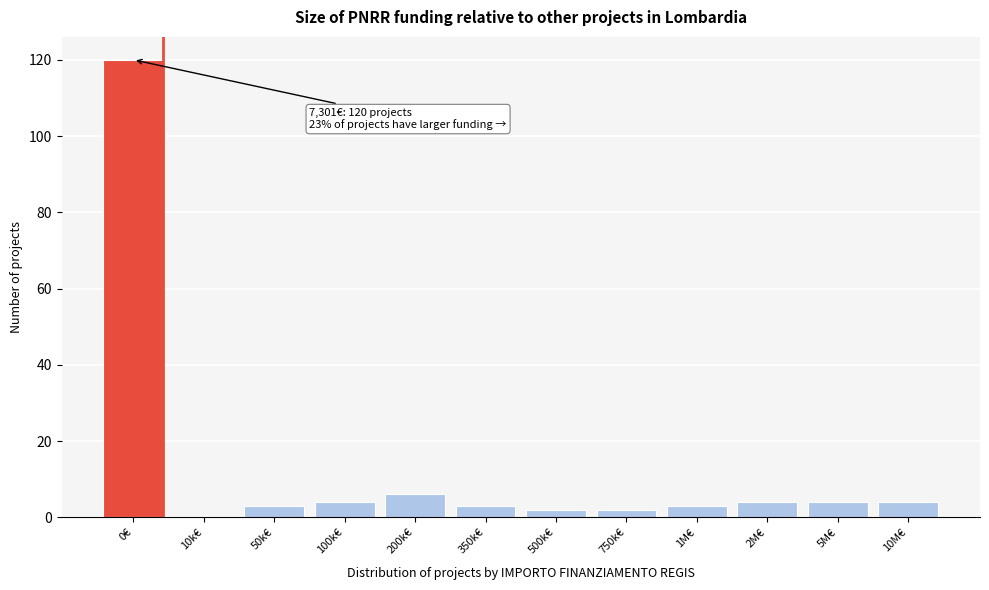

Reading left to right, what are all the values shown in this chart?

0€=120	10k€=0	50k€=3	100k€=4	200k€=6	350k€=3	500k€=2	750k€=2	1M€=3	2M€=4	5M€=4	10M€=4